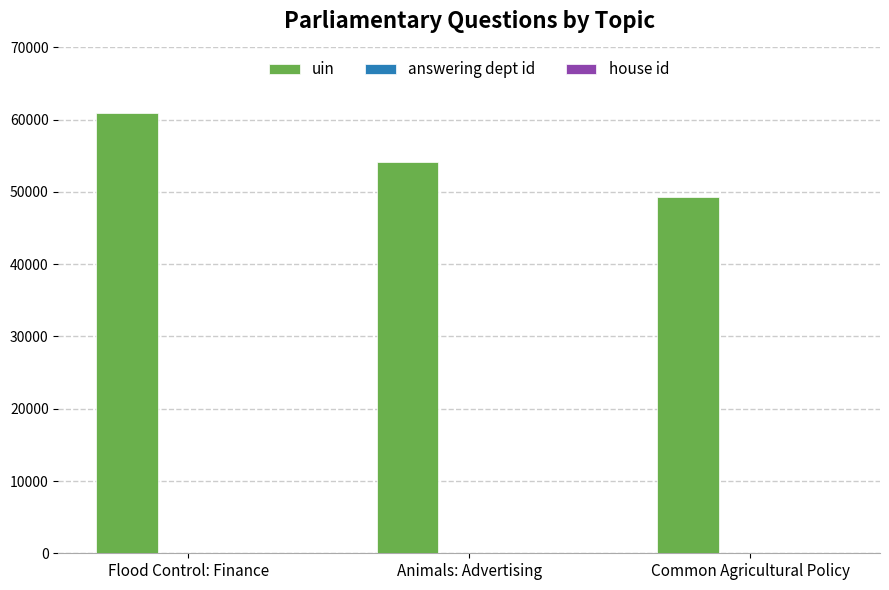

Which series has the largest total across all categories?

uin